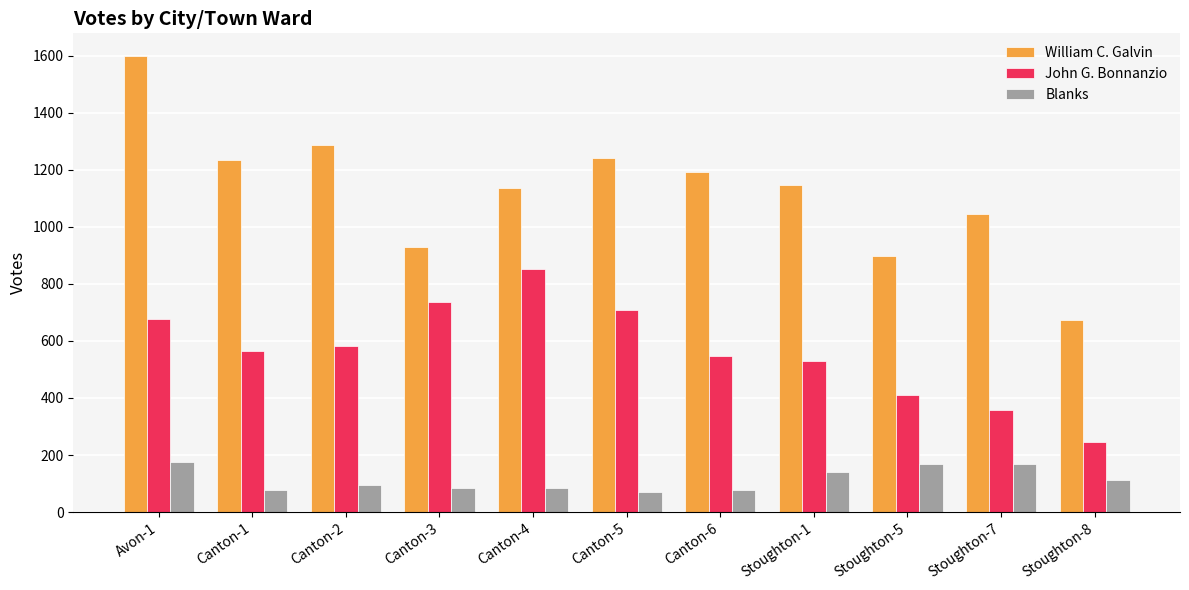

What is the value of the John G. Bonnanzio bar at the 8th from the left?

529